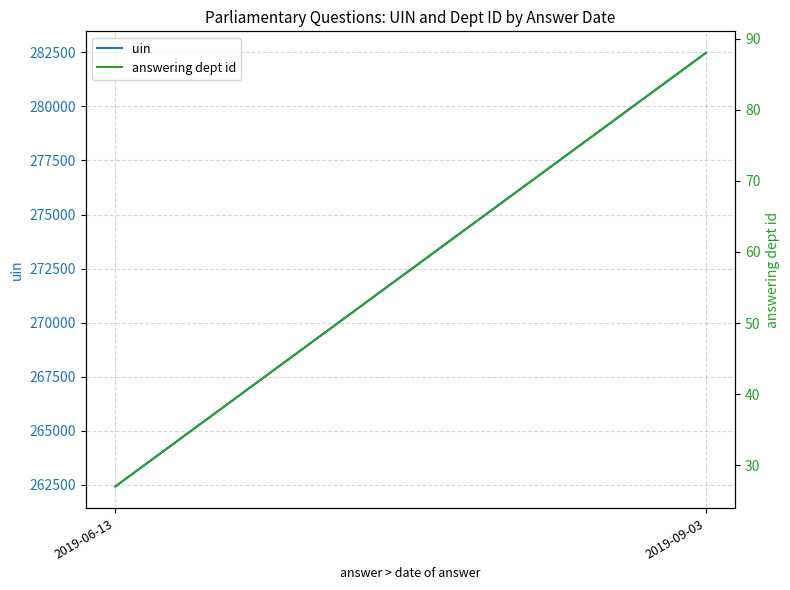

At how many categories does at least one series exceed 239676?

2